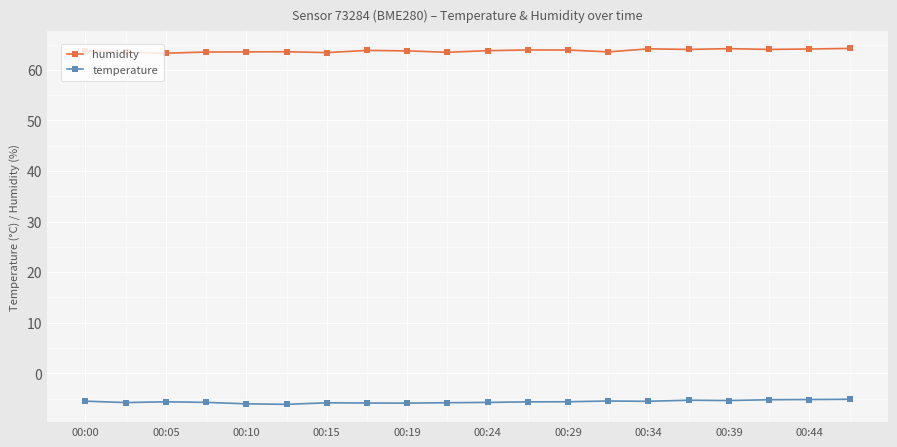

True or false: humidity has more than 2 points higher than both neighbors.

True